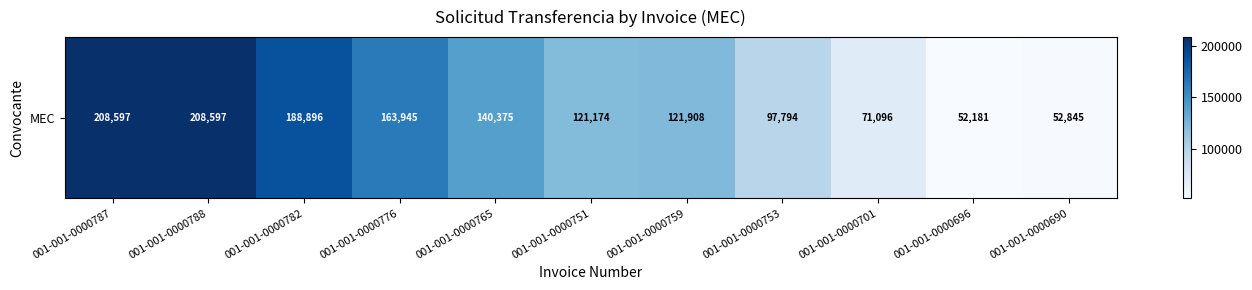

Approximately how many times larger is the value at 001-001-0000765 compared to 001-001-0000753?

1.4